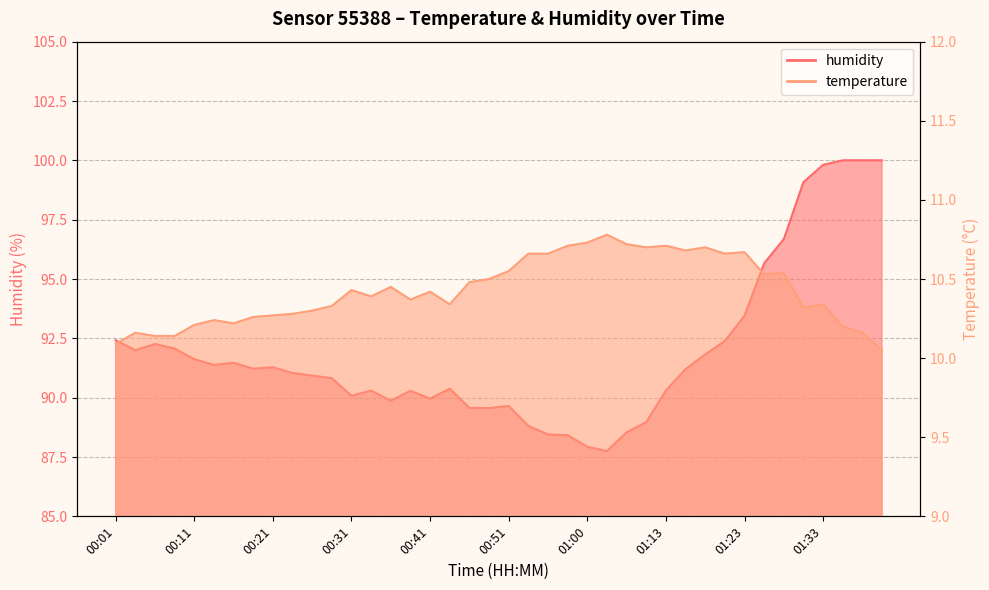

Between 00:21 and 00:26, which is larger?

00:26